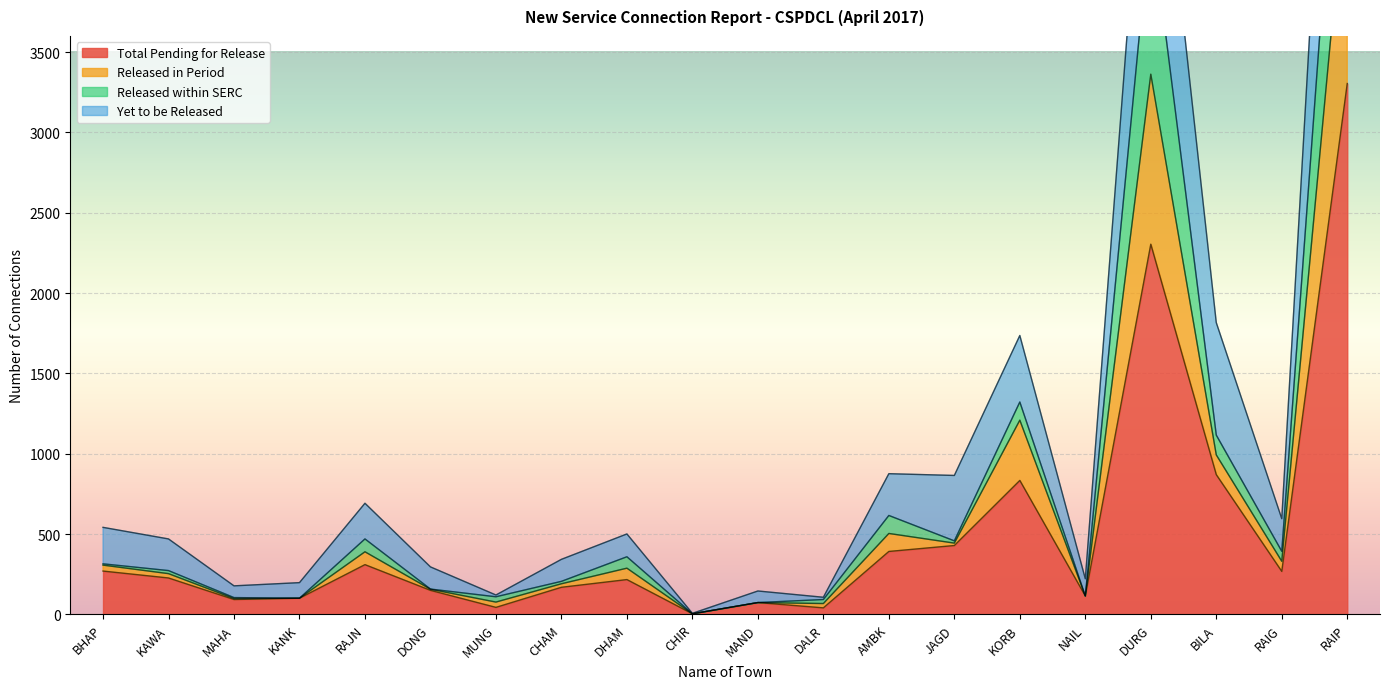

True or false: Total Pending for Release and Released within SERC cross at least once.

False